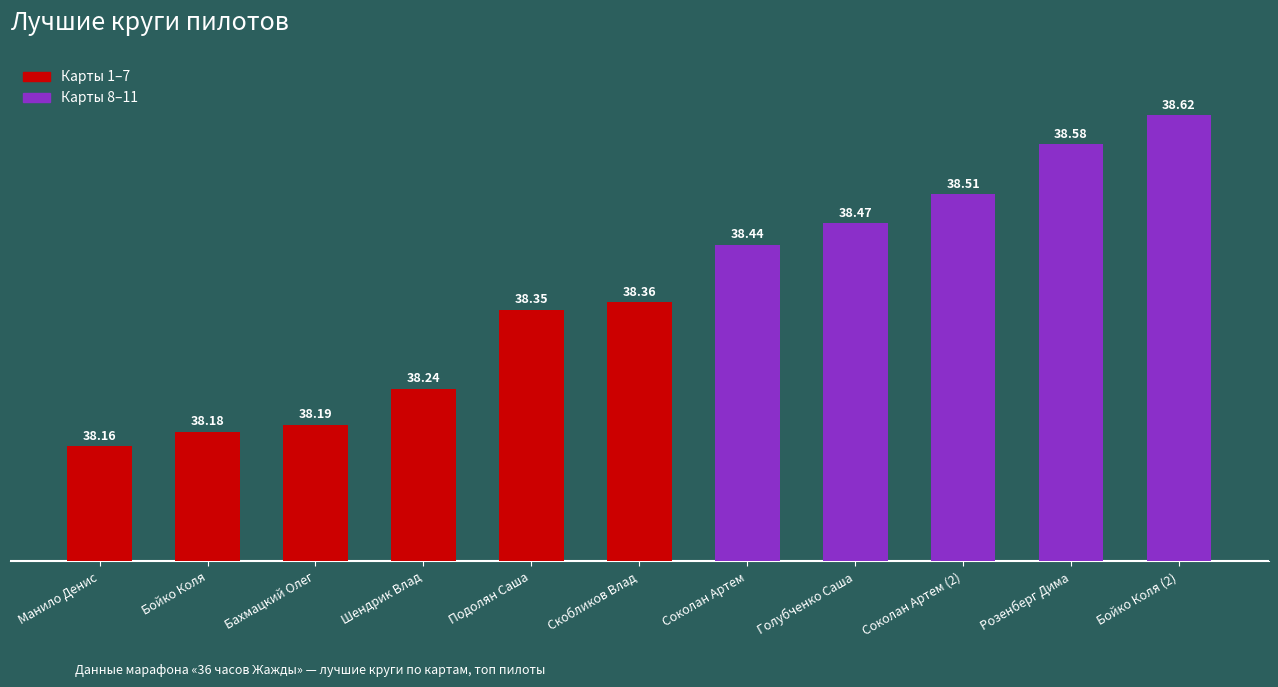

The chart shows a value of 38.5 at Голубченко Саша. True or false?

True